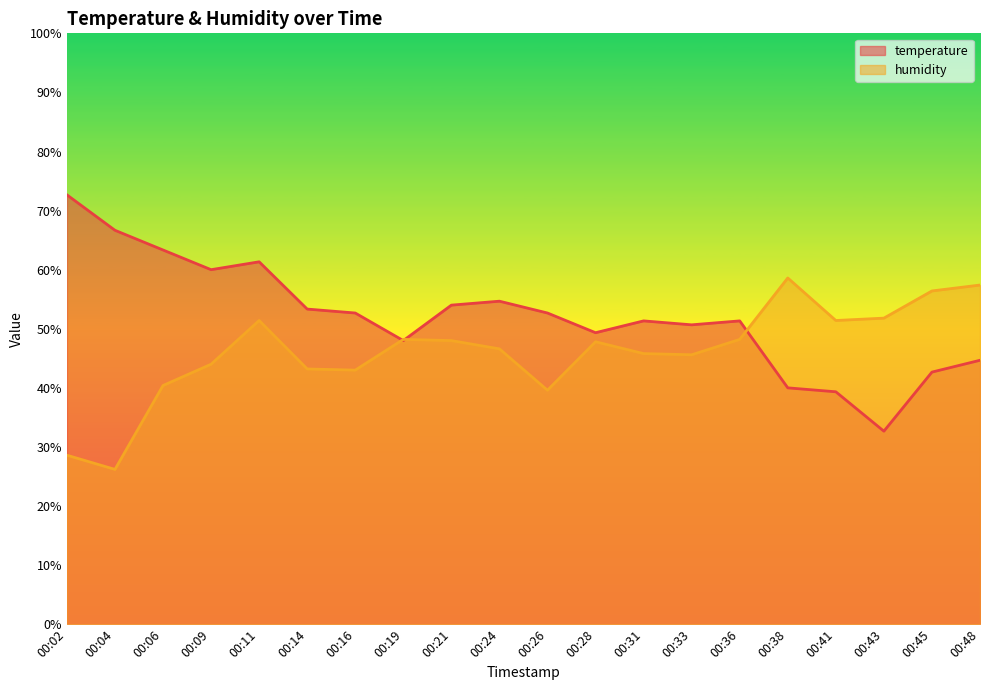

What is the greatest value displayed?

72.7